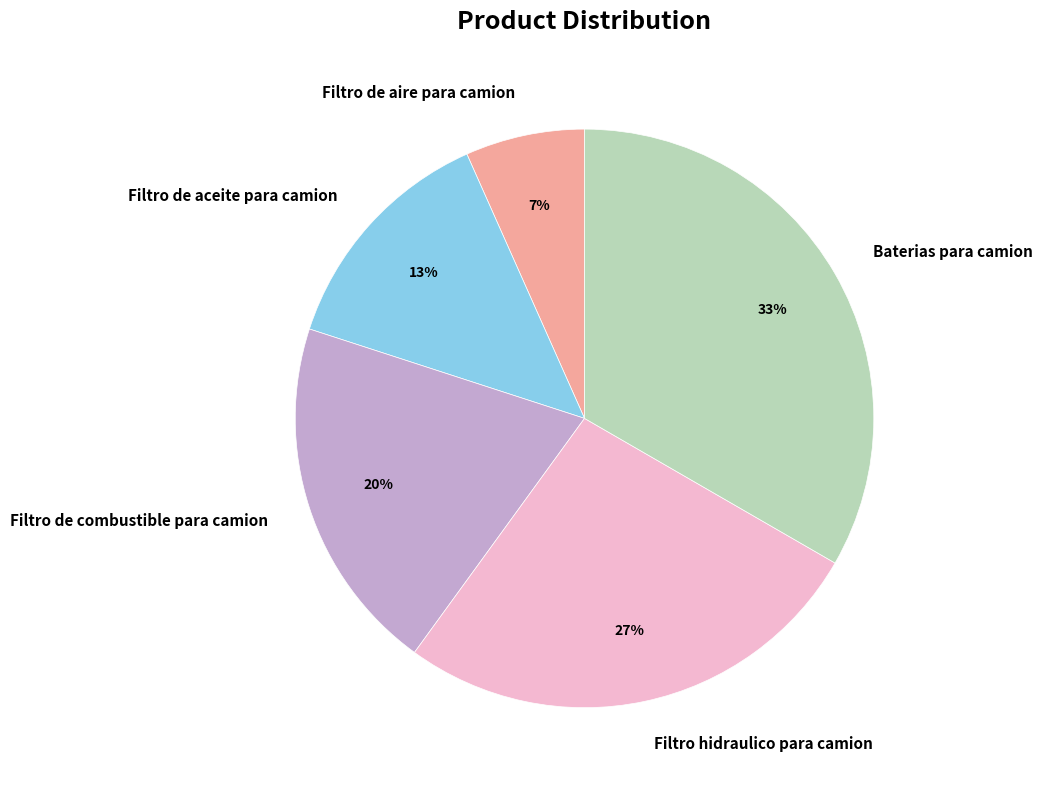

The Filtro de combustible para camion slice represents 20% of the pie. True or false?

True